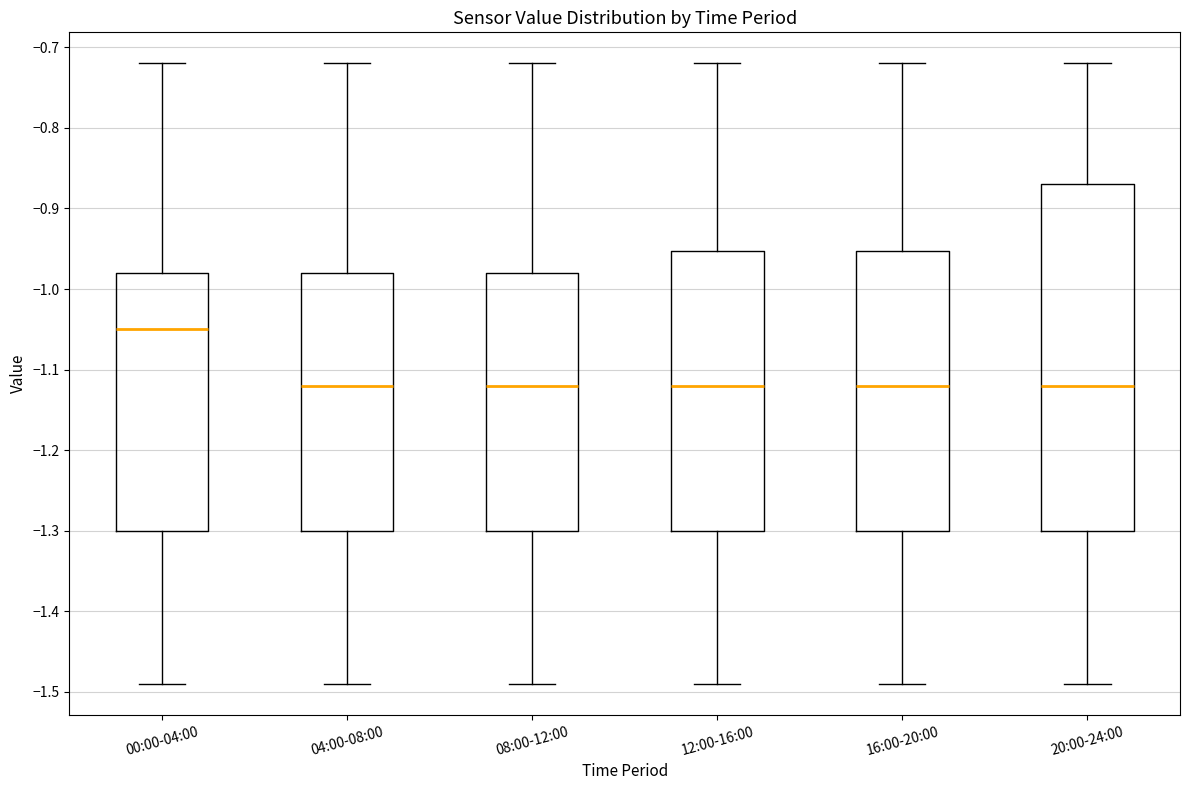

Comparing the boxes themselves (not the whiskers), which one is the tallest?

20:00-24:00